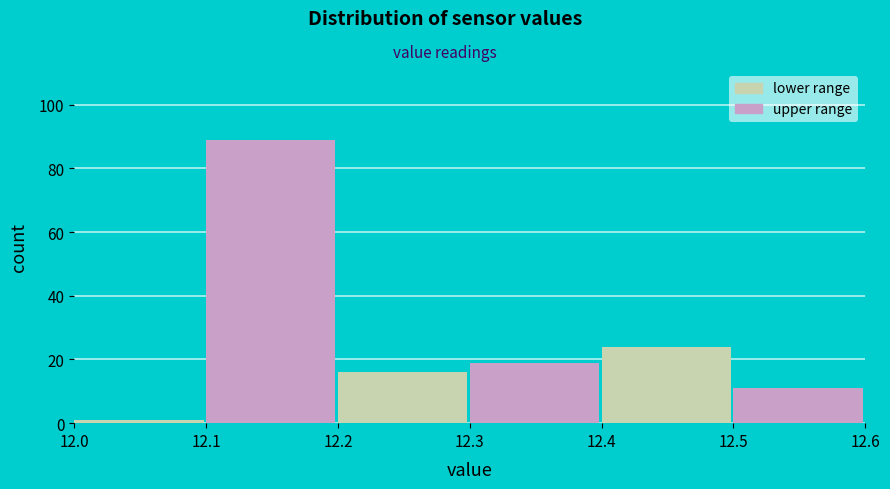

Reading left to right, transcribe this chart: for each bar, give the range it covers on the x-axis and its height. The values are not printed on the chart, so give them approximately, as read against the axis.

12.0 to 12.1: under 2
12.1 to 12.2: 90
12.2 to 12.3: 16
12.3 to 12.4: 20
12.4 to 12.5: 24
12.5 to 12.6: 12